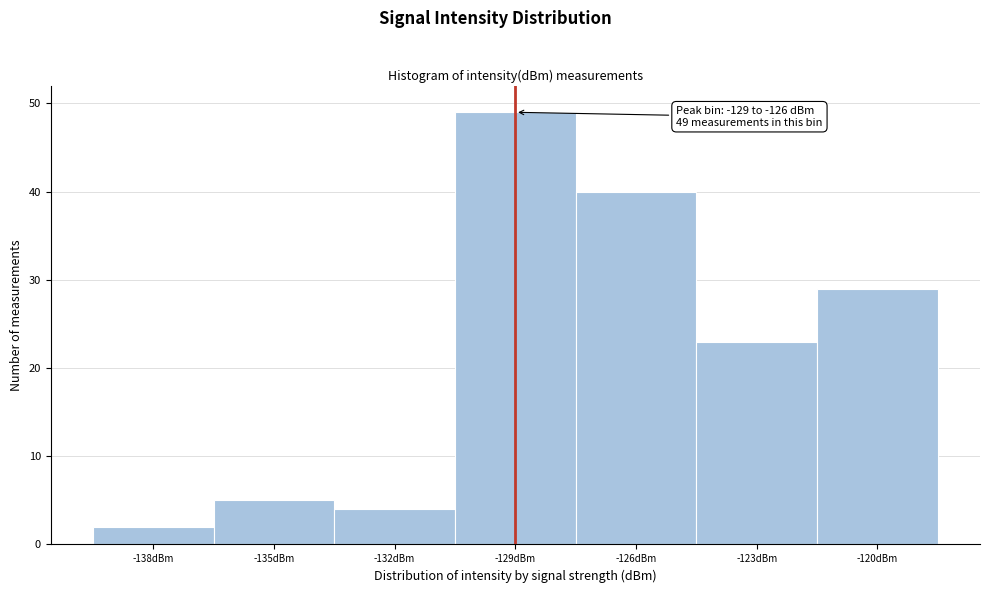

Reading left to right, list all the values displayed in this chart.

-138dBm=2	-135dBm=5	-132dBm=4	-129dBm=49	-126dBm=40	-123dBm=23	-120dBm=29